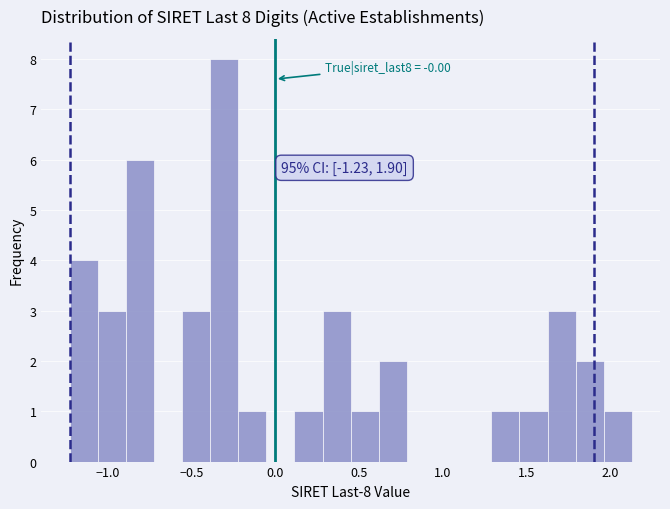

Read against the x-axis, roughly where is the centre of the tallest bar?

-0.30